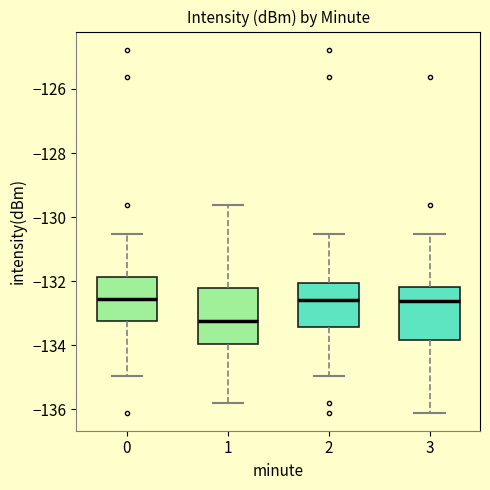

Where is the lower edge of the box at x = 1 on the y-axis? The values are not printed on the chart, so give them approximately, as read against the axis.

-134.0